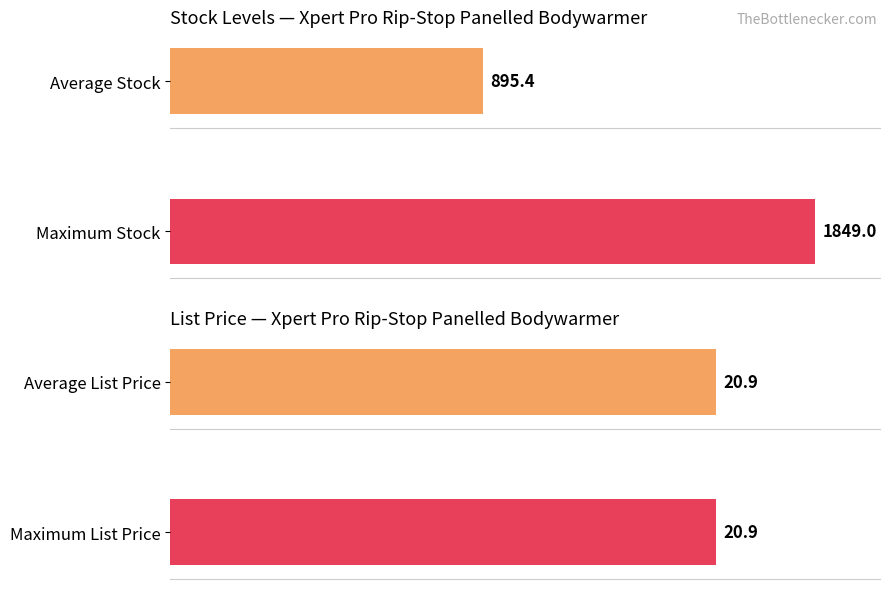

Rank the series by their average value, from highest to lowest.

Stock, List Price